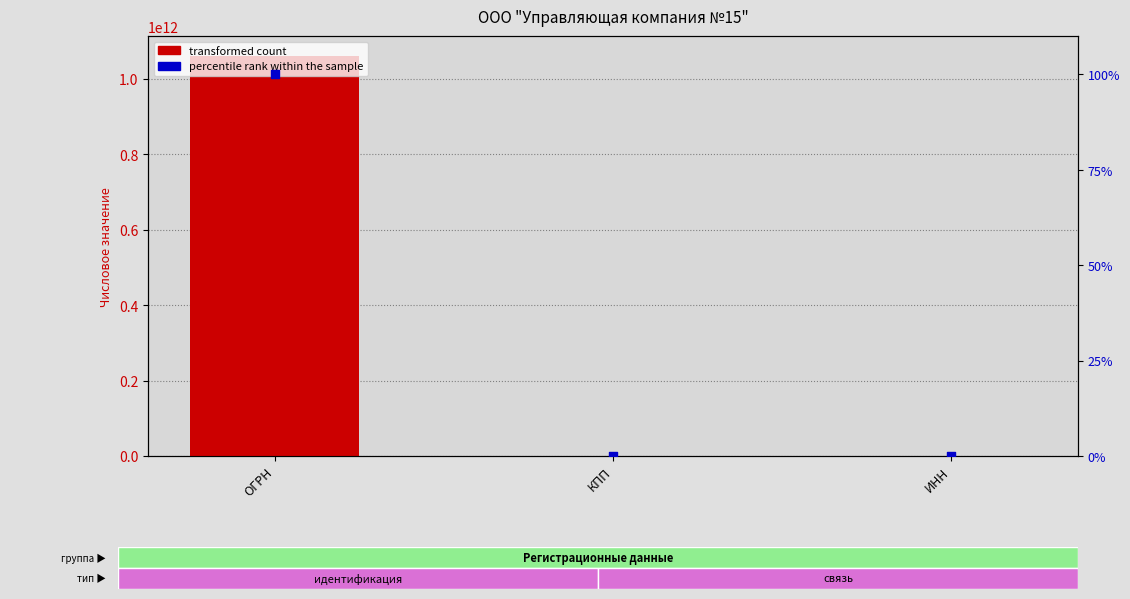

At how many categories does at least one series exceed 743935588271?

1